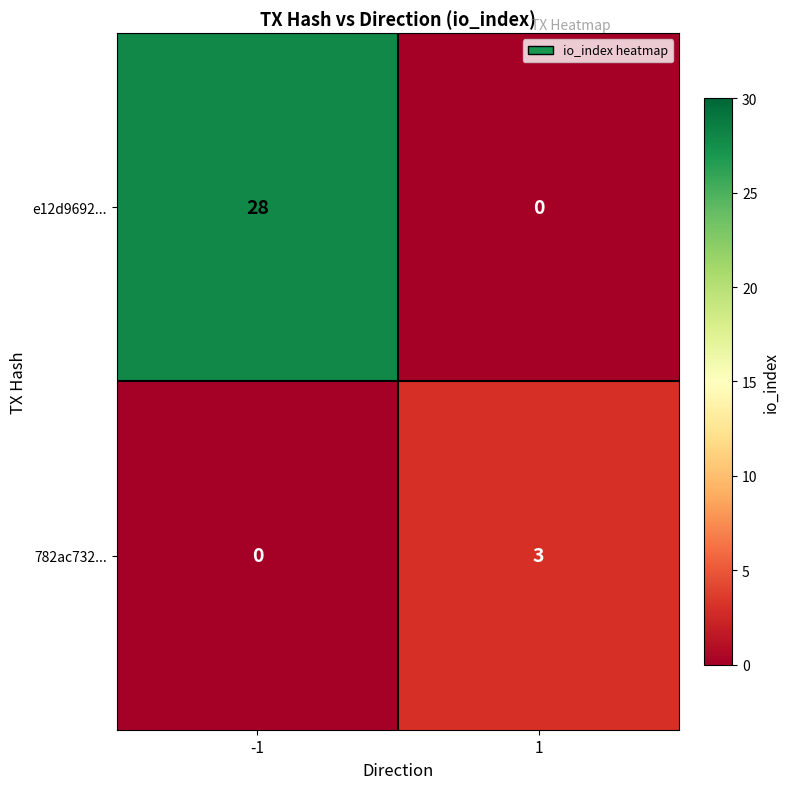

Reading left to right, transcribe all the data shown in this chart.

e12d9692...: 28	0
782ac732...: 0	3